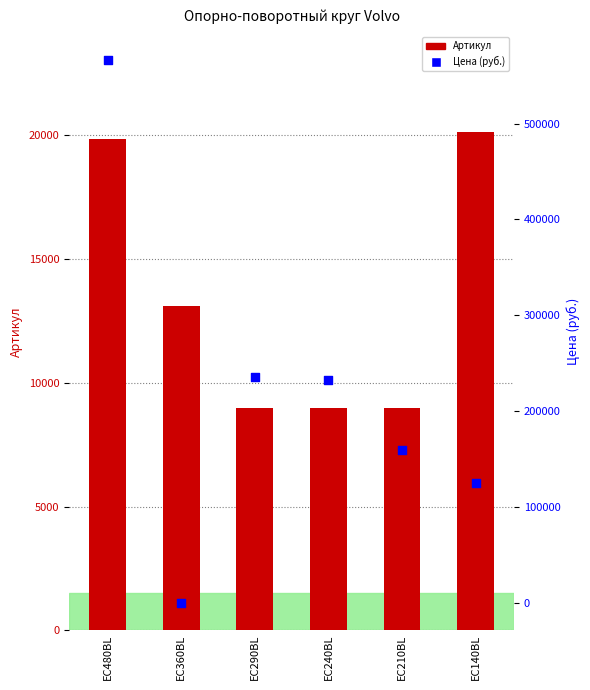

Which series reaches the maximum Y coordinate?

Цена (руб.)